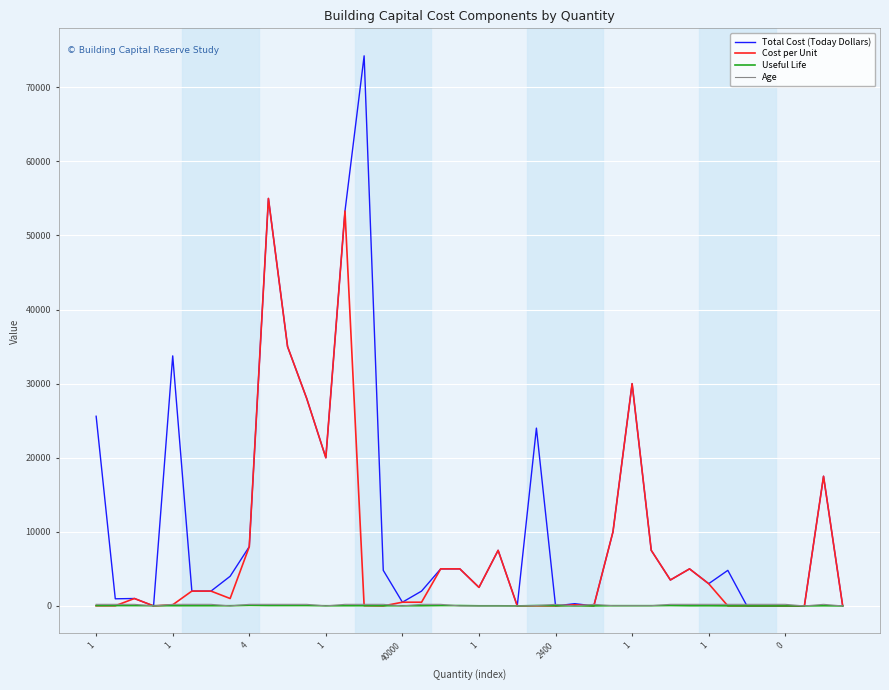

What is the highest value of the Cost per Unit series?

55000.0